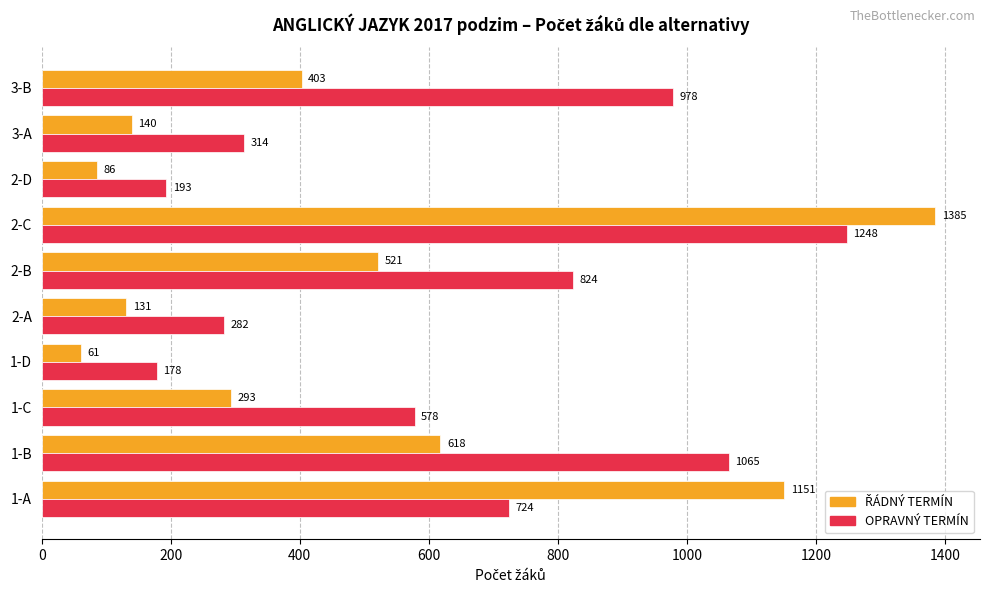

What is the greatest value displayed?

1385